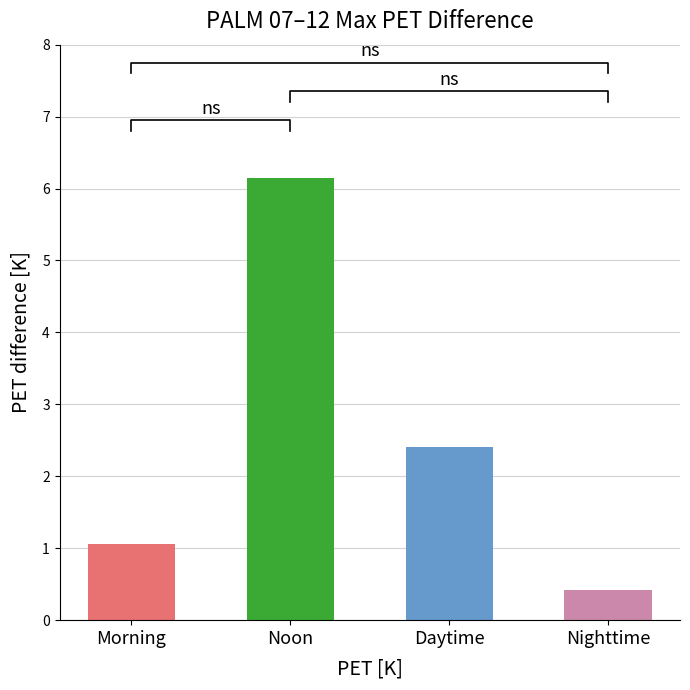

What is the minimum value shown in the chart?

0.4